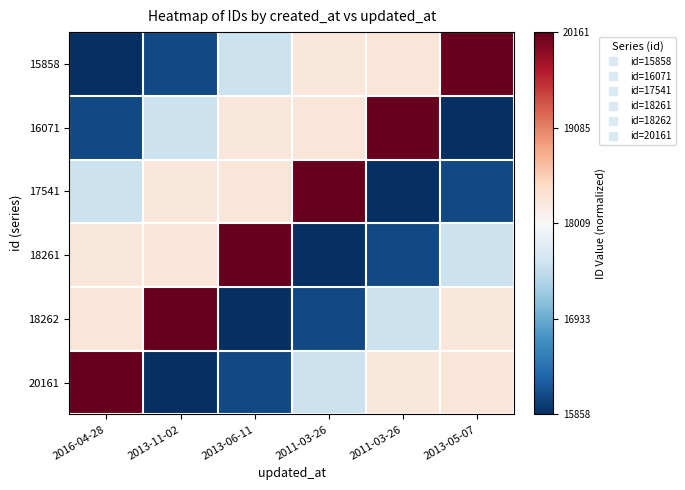

List the series in order of their peak value, lowest first.

15858, 16071, 17541, 18261, 18262, 20161